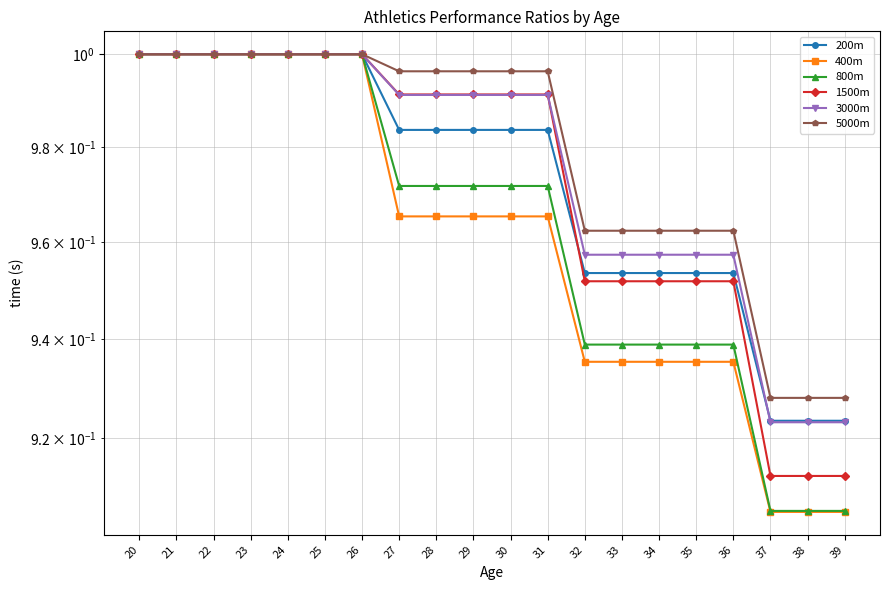

What is the value of the 5000m point at the 20th from the left?

0.9